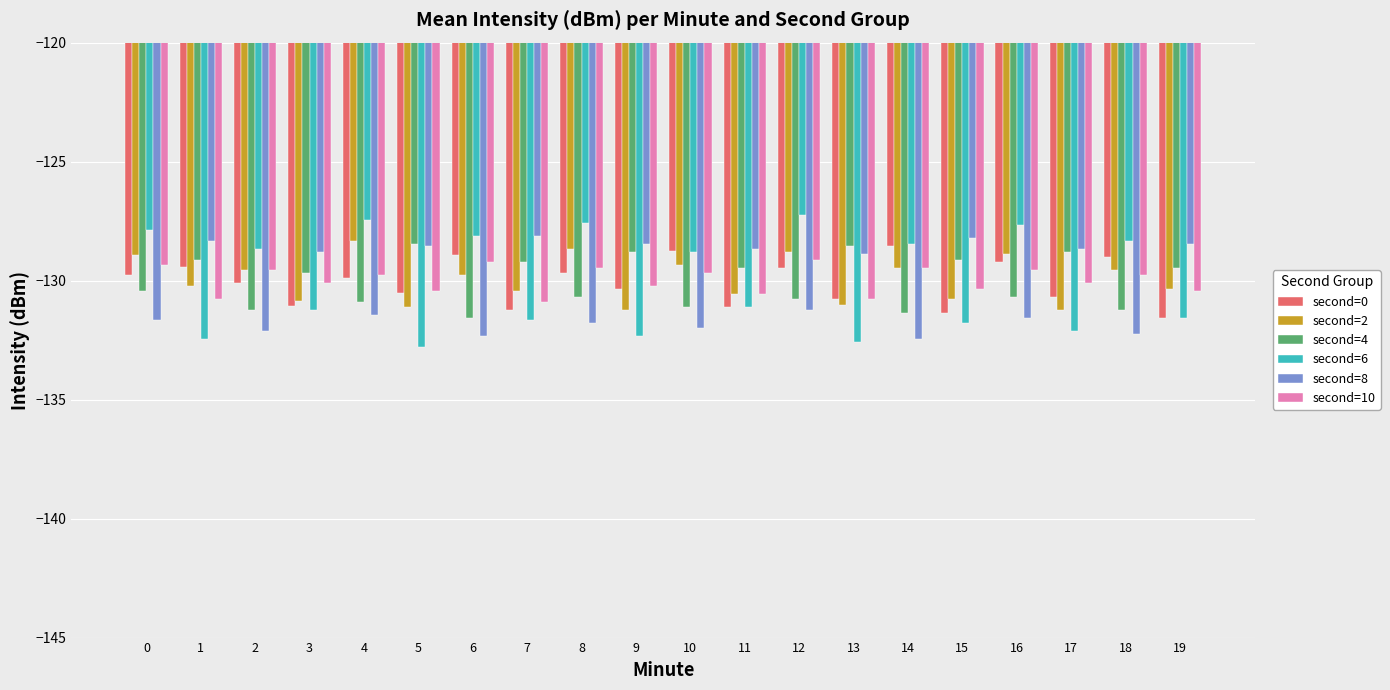

What is the difference between the maximum and minimum values in the second=2 series?

2.9